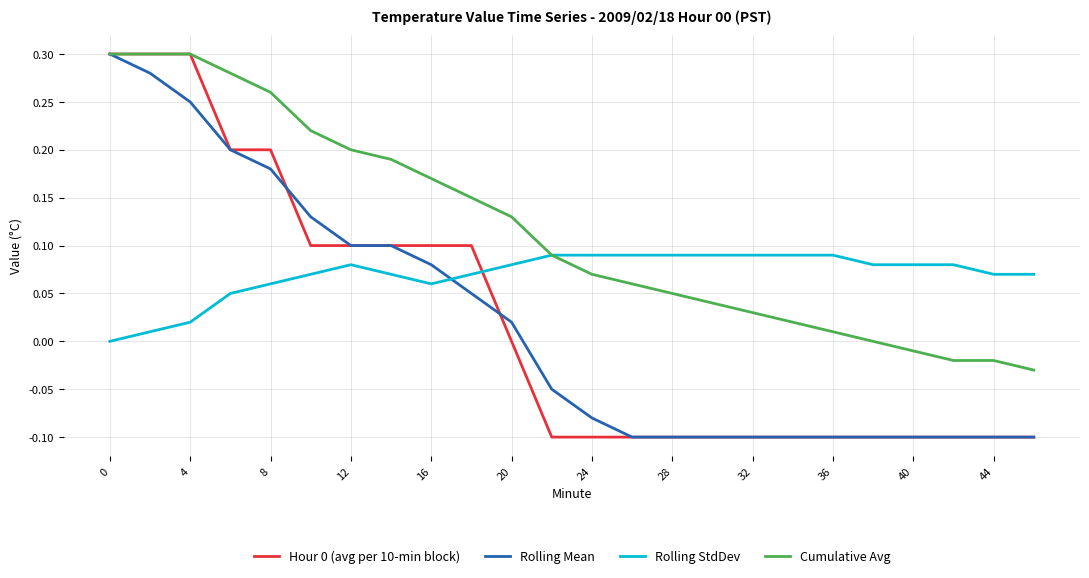

Is this an area chart (filled region under the line)?

No